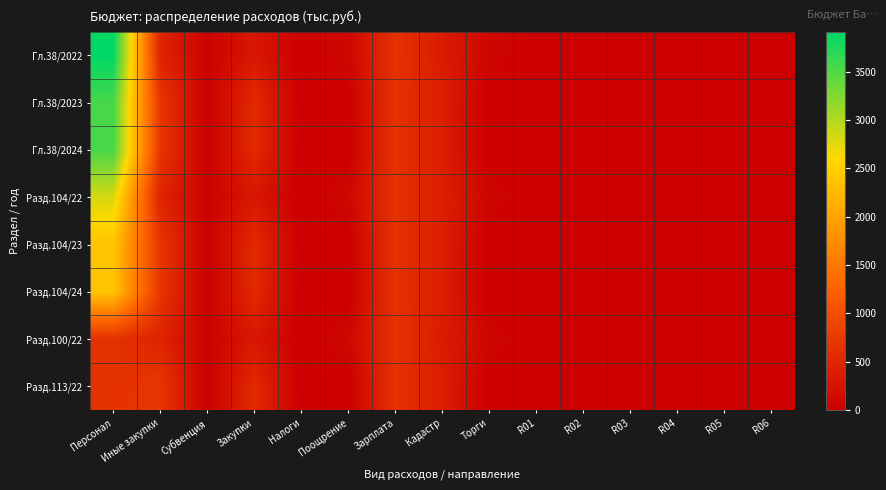

Rank the series by their maximum value, from highest to lowest.

Гл.38/2022, Гл.38/2023, Гл.38/2024, Разд.104/22, Разд.104/23, Разд.104/24, Разд.113/22, Разд.100/22